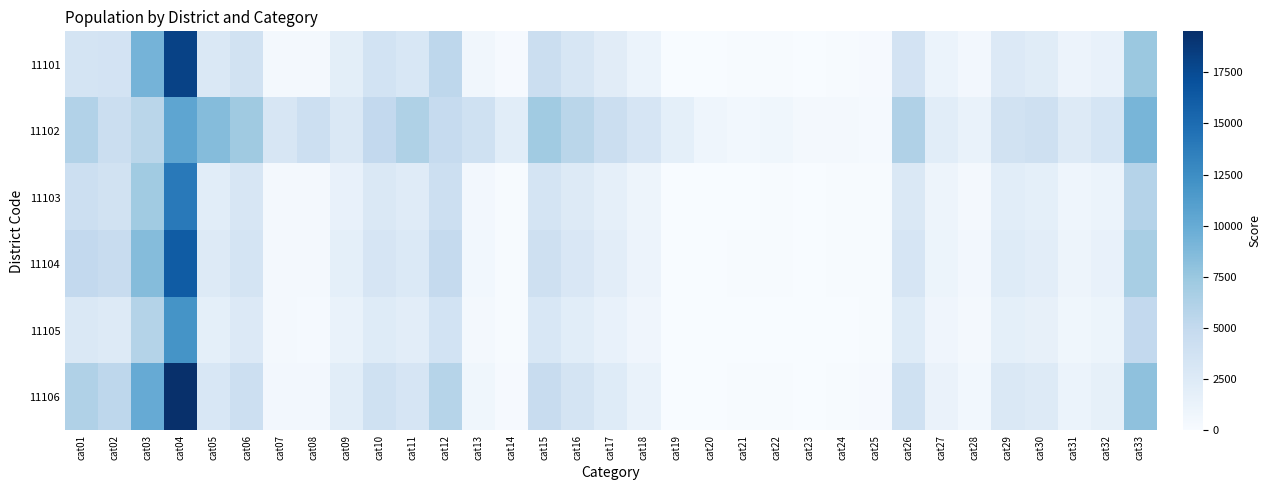

What is the maximum value shown in the chart?

19500